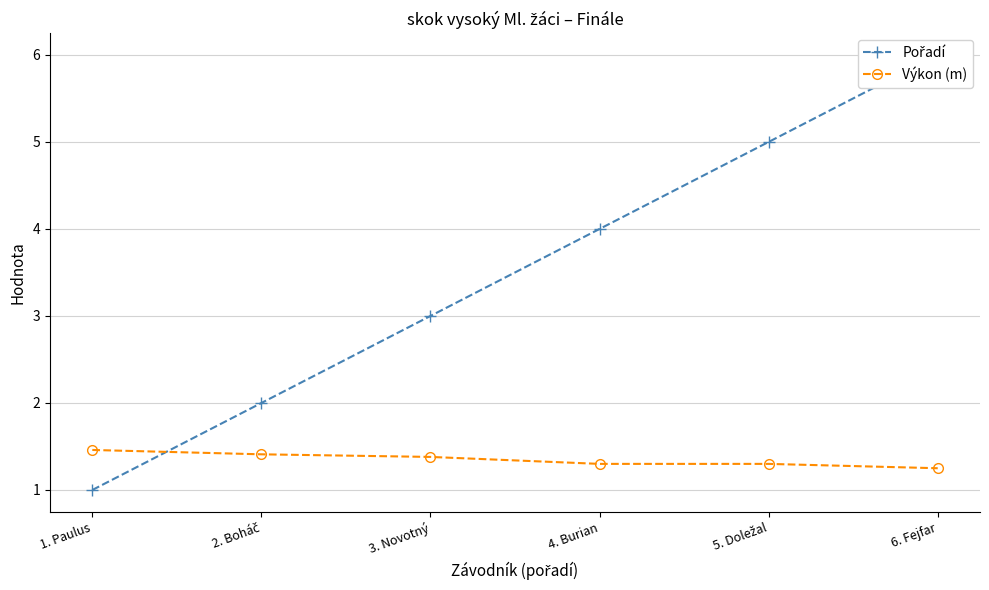

True or false: Výkon (m) has more than 0 interior local peaks.

False